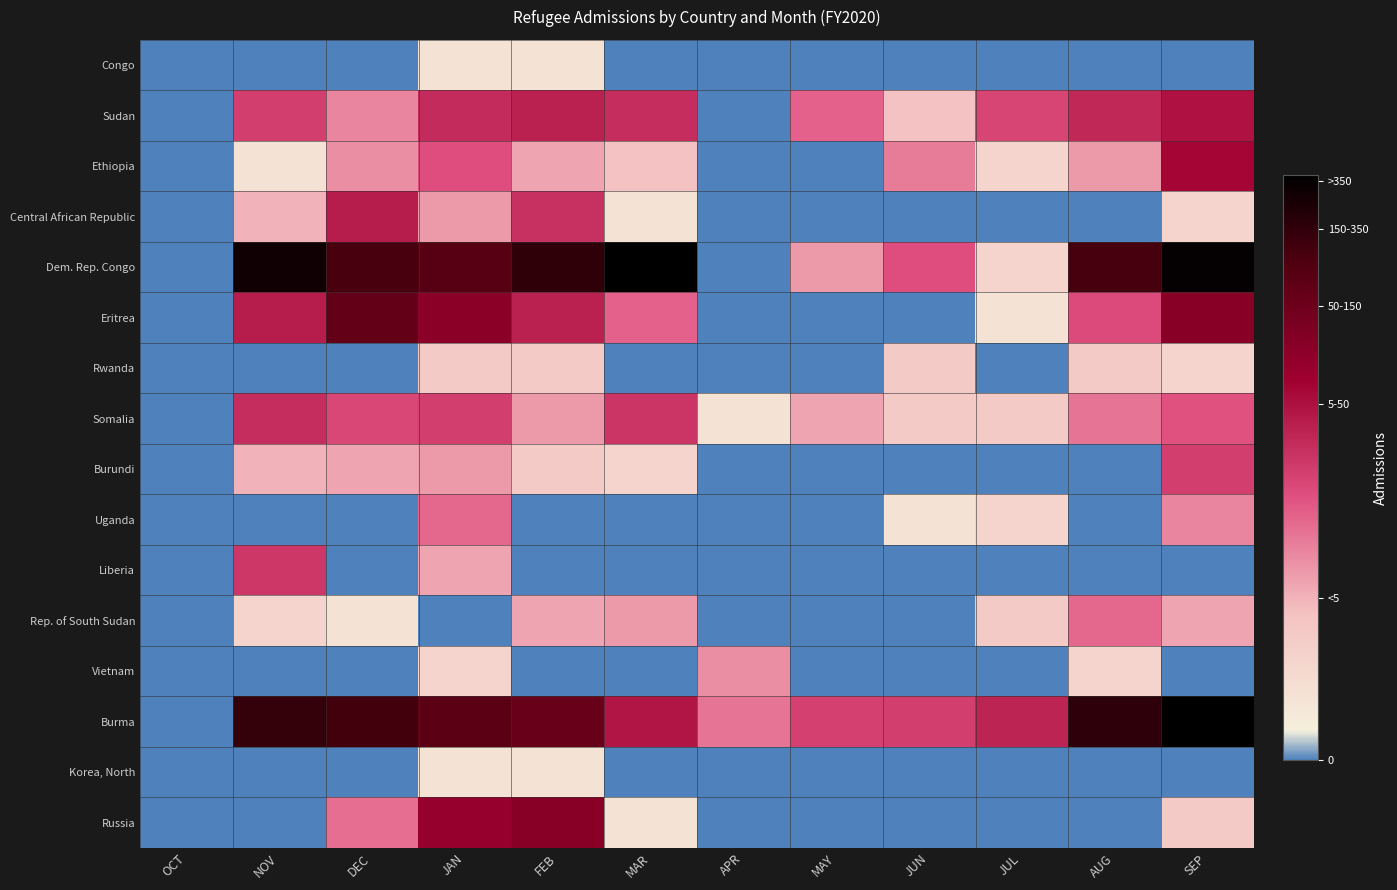

List the series in order of their peak value, highest first.

Dem. Rep. Congo, Burma, Eritrea, Russia, Ethiopia, Sudan, Central African Republic, Somalia, Liberia, Burundi, Uganda, Rep. of South Sudan, Vietnam, Rwanda, Congo, Korea, North